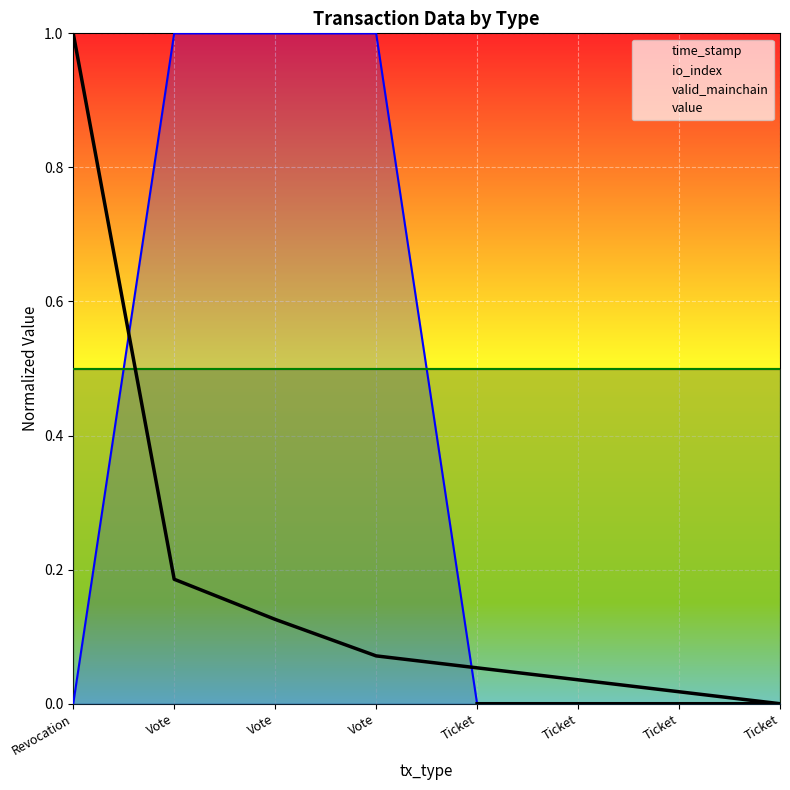

What is the sum of all values?

1.4